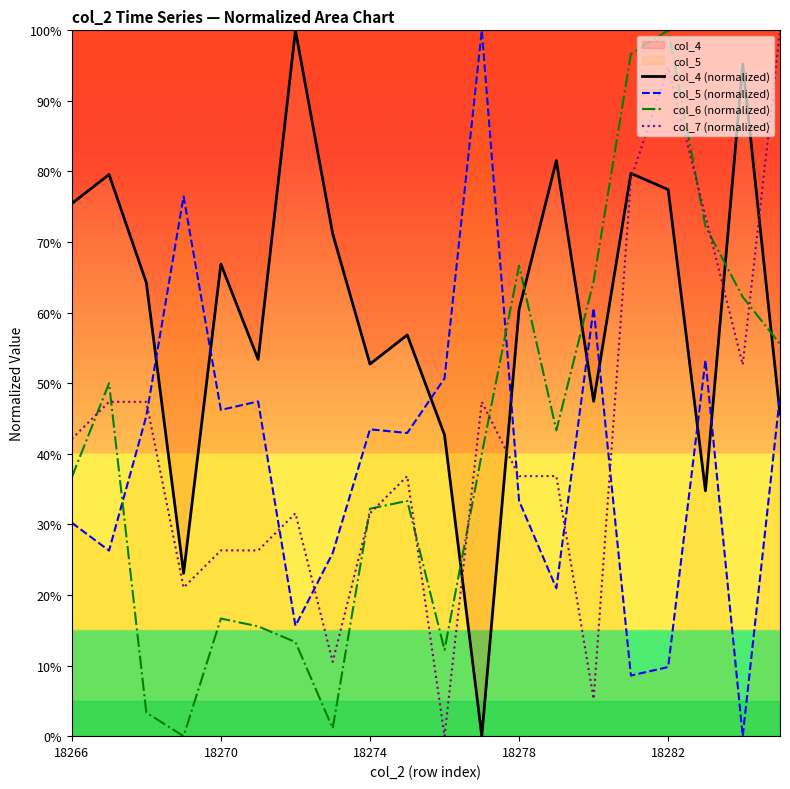

Is it true that col_4 (normalized) equals 131.9 at 13?

False